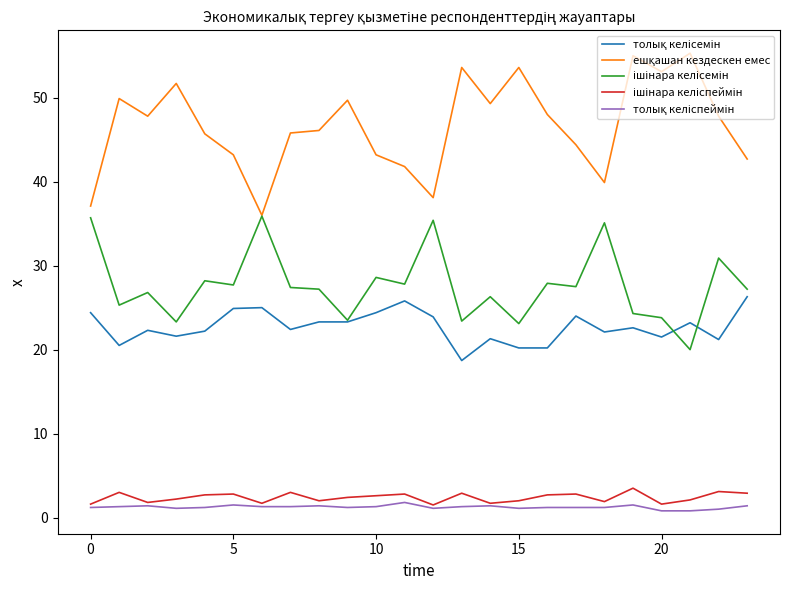

How many categories are shown in the chart?

24